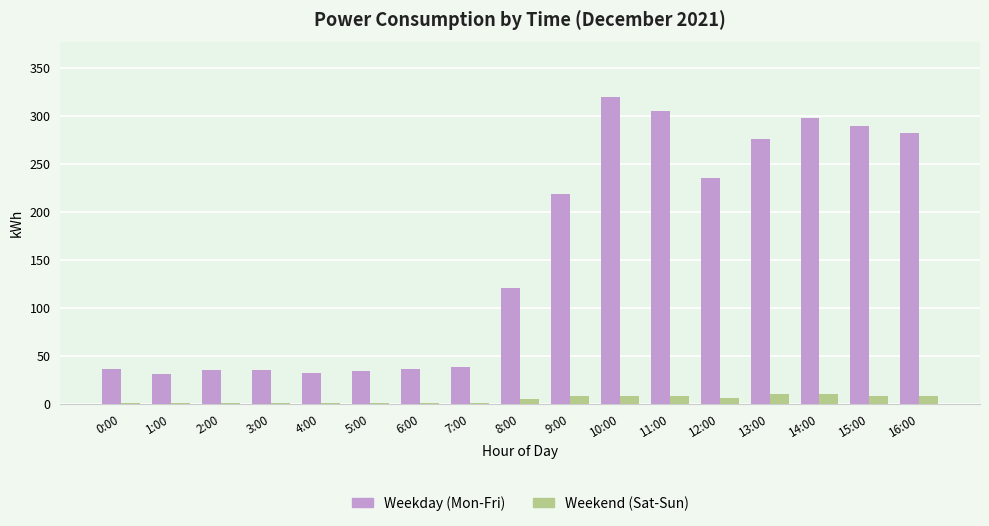

At which category is the sum across all series the highest?

10:00